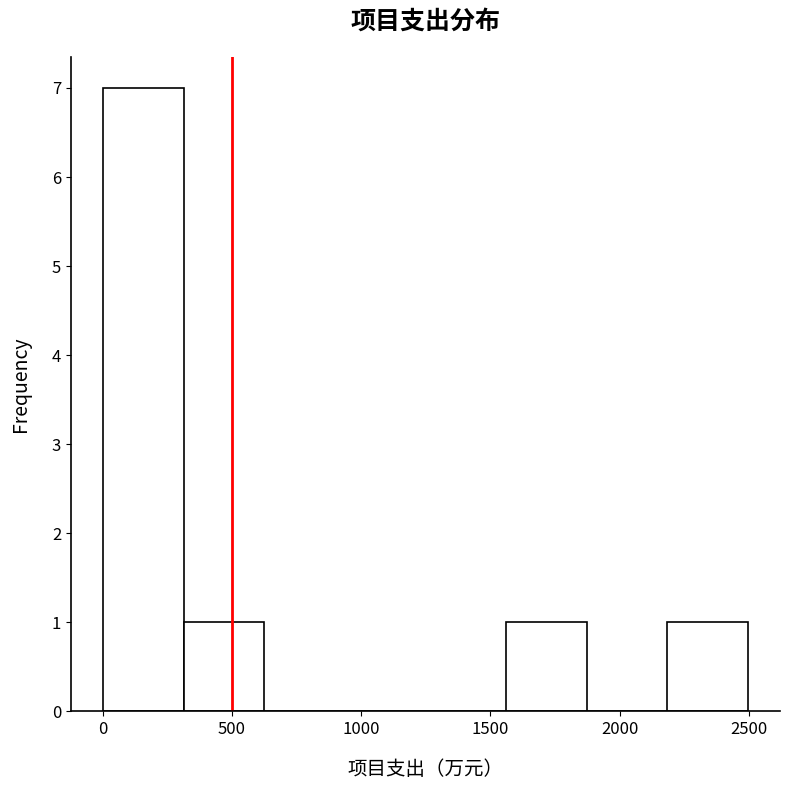

Reading left to right, transcribe this chart: for each bar, give the range it covers on the x-axis and its height. Neither the bar edges nor the heights are printed on the chart, so give them approximately, as read against the axes.

0 to 300: 7
300 to 650: 1
650 to 950: 0
950 to 1250: 0
1250 to 1550: 0
1550 to 1850: 1
1850 to 2200: 0
2200 to 2500: 1